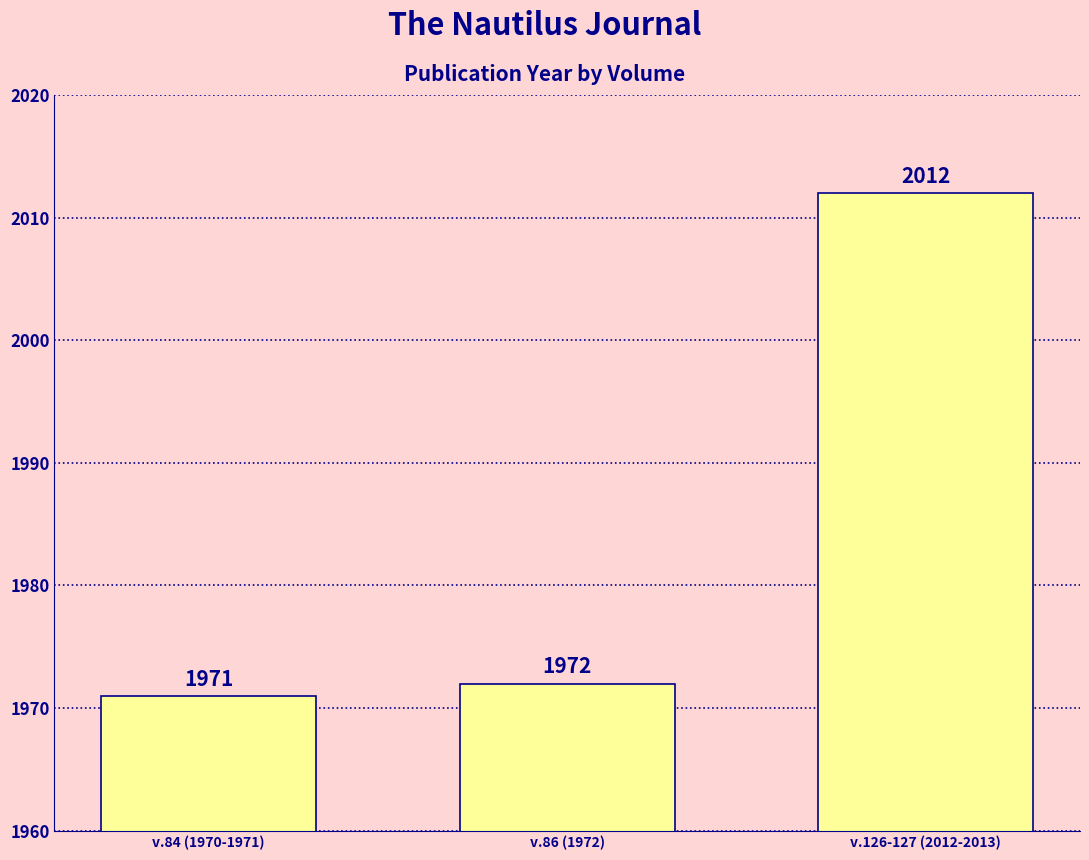

What is the value of the 2nd bar from the left?

1972